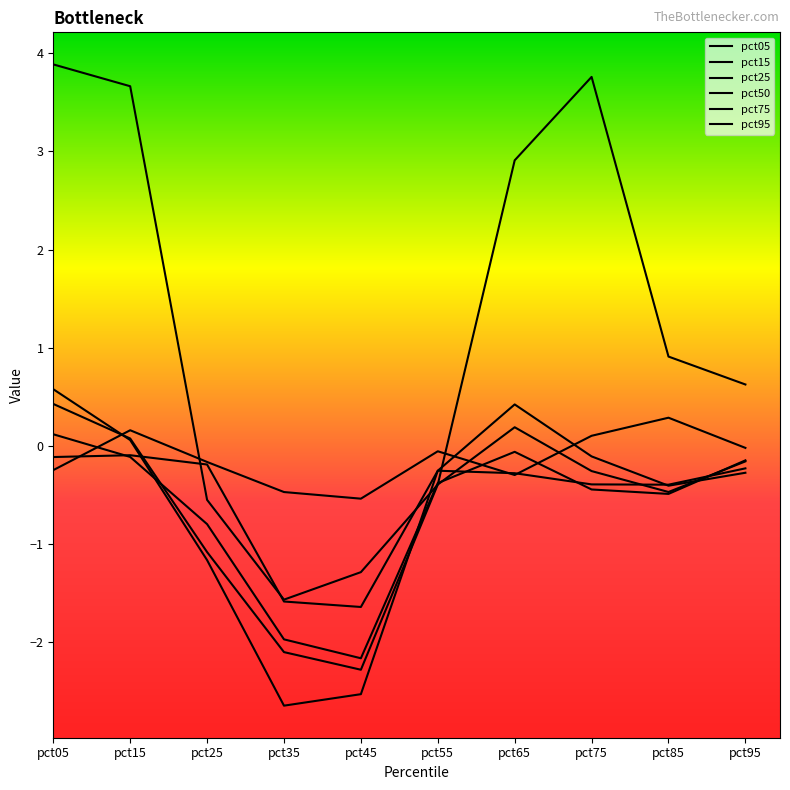

Is this an area chart (filled region under the line)?

No